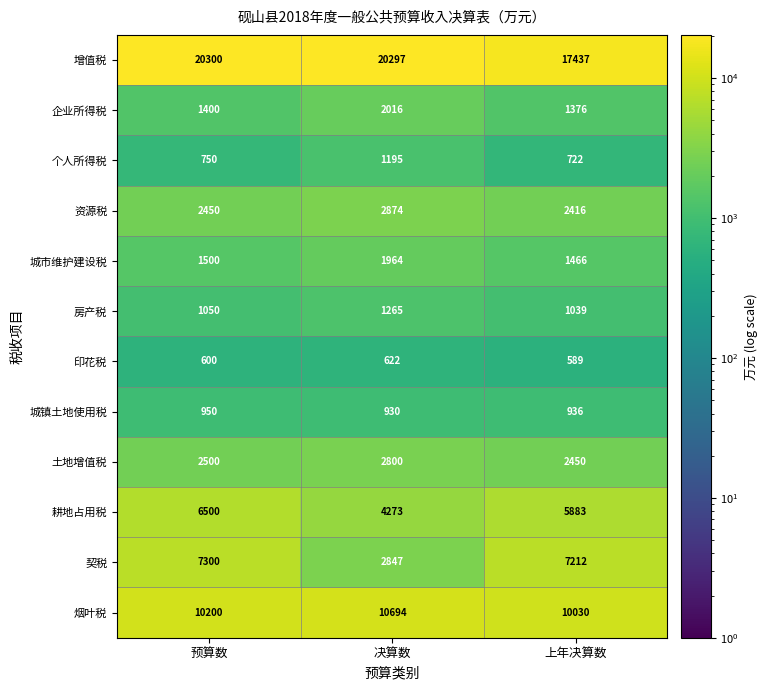

Which series has the largest total across all categories?

增值税